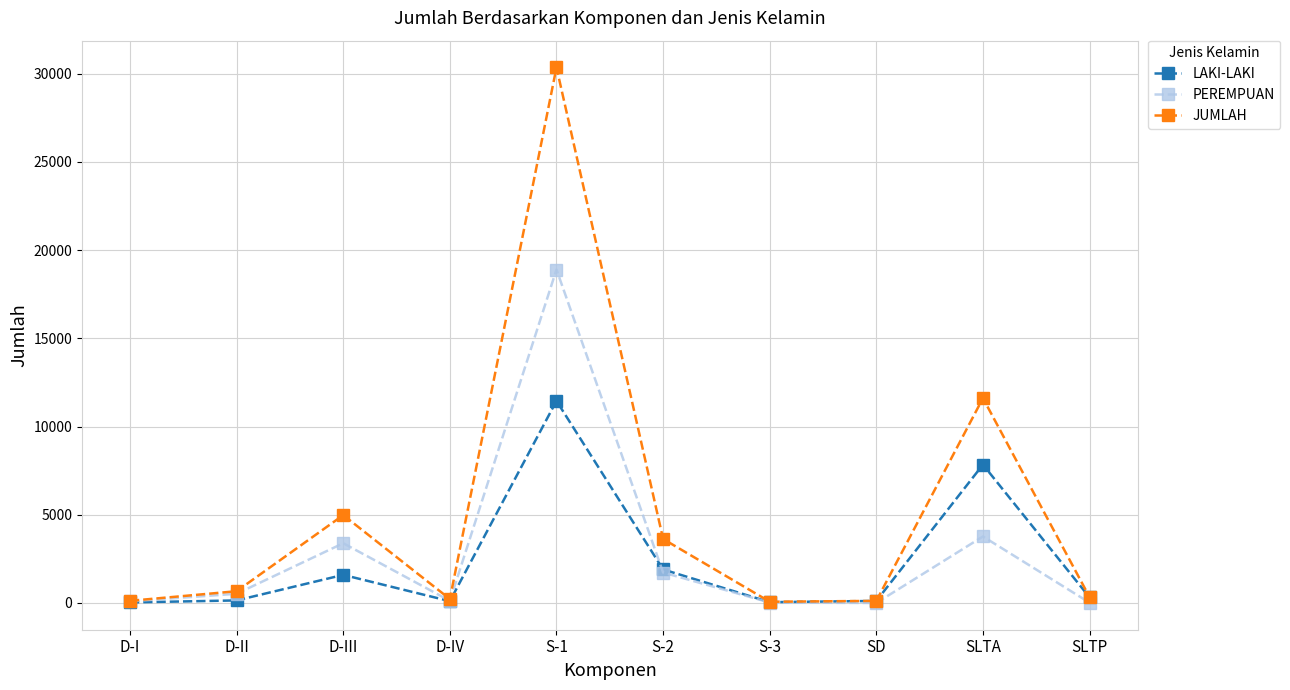

What are all the series names shown in the legend?

LAKI-LAKI, PEREMPUAN, JUMLAH